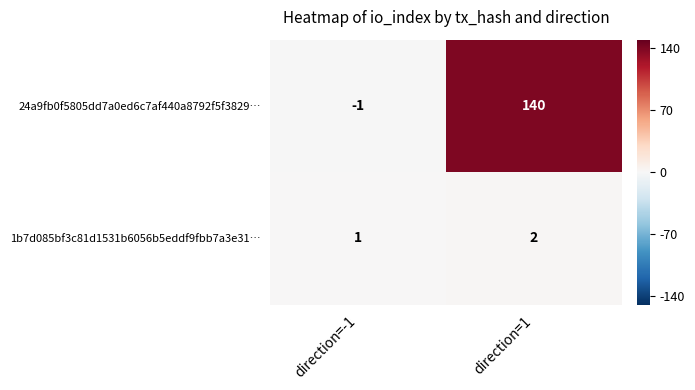

Is it true that 1b7d085bf3c81d1531b6056b5eddf9fbb7a3e31… equals 1 at direction=1?

False